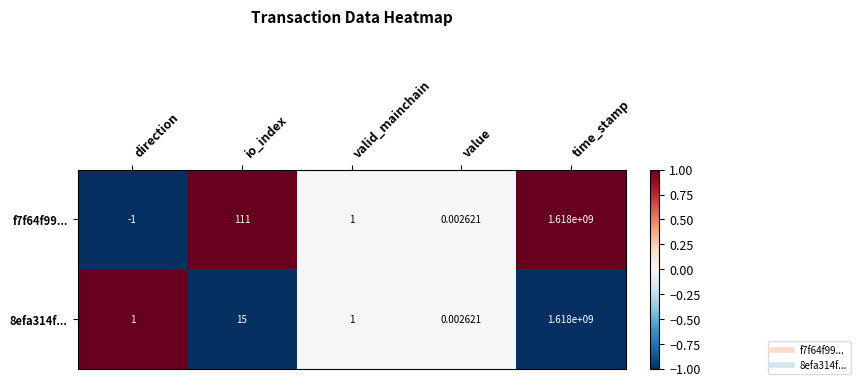

How many values in the 8efa314f... series are below 1?

1